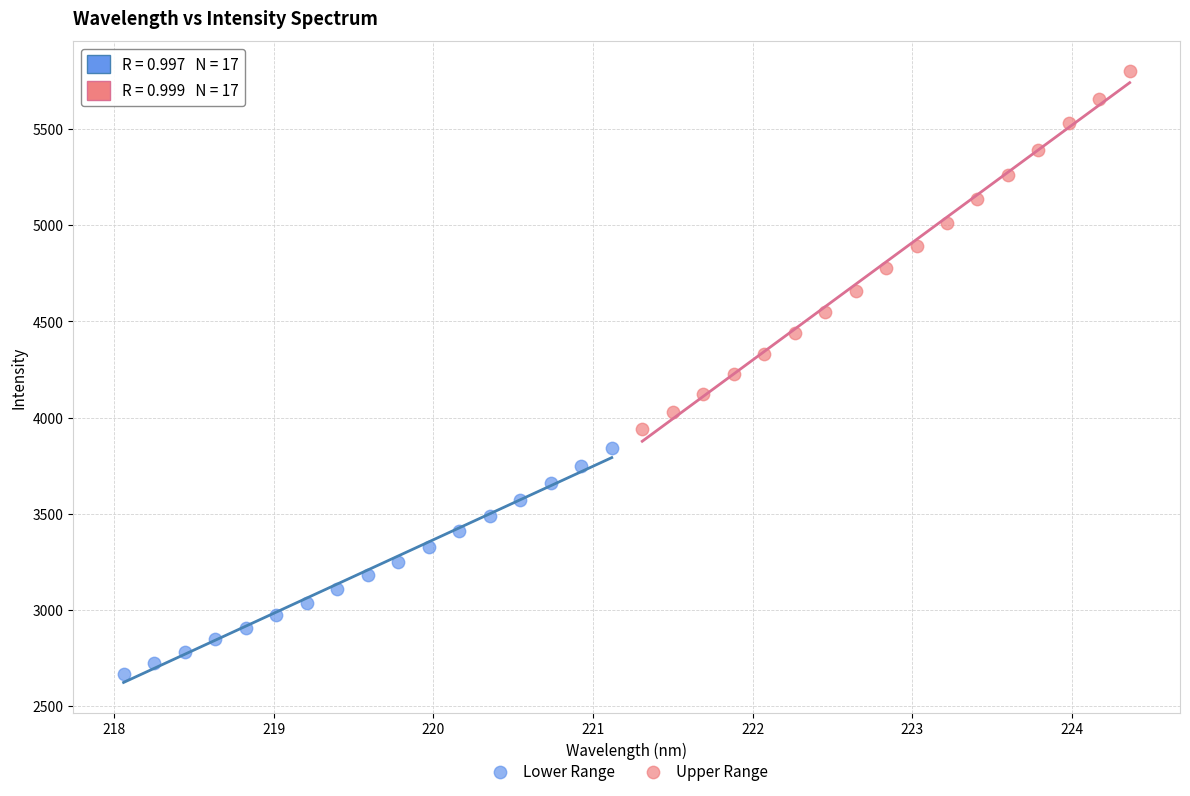

Which series reaches the minimum Y coordinate?

Lower Range